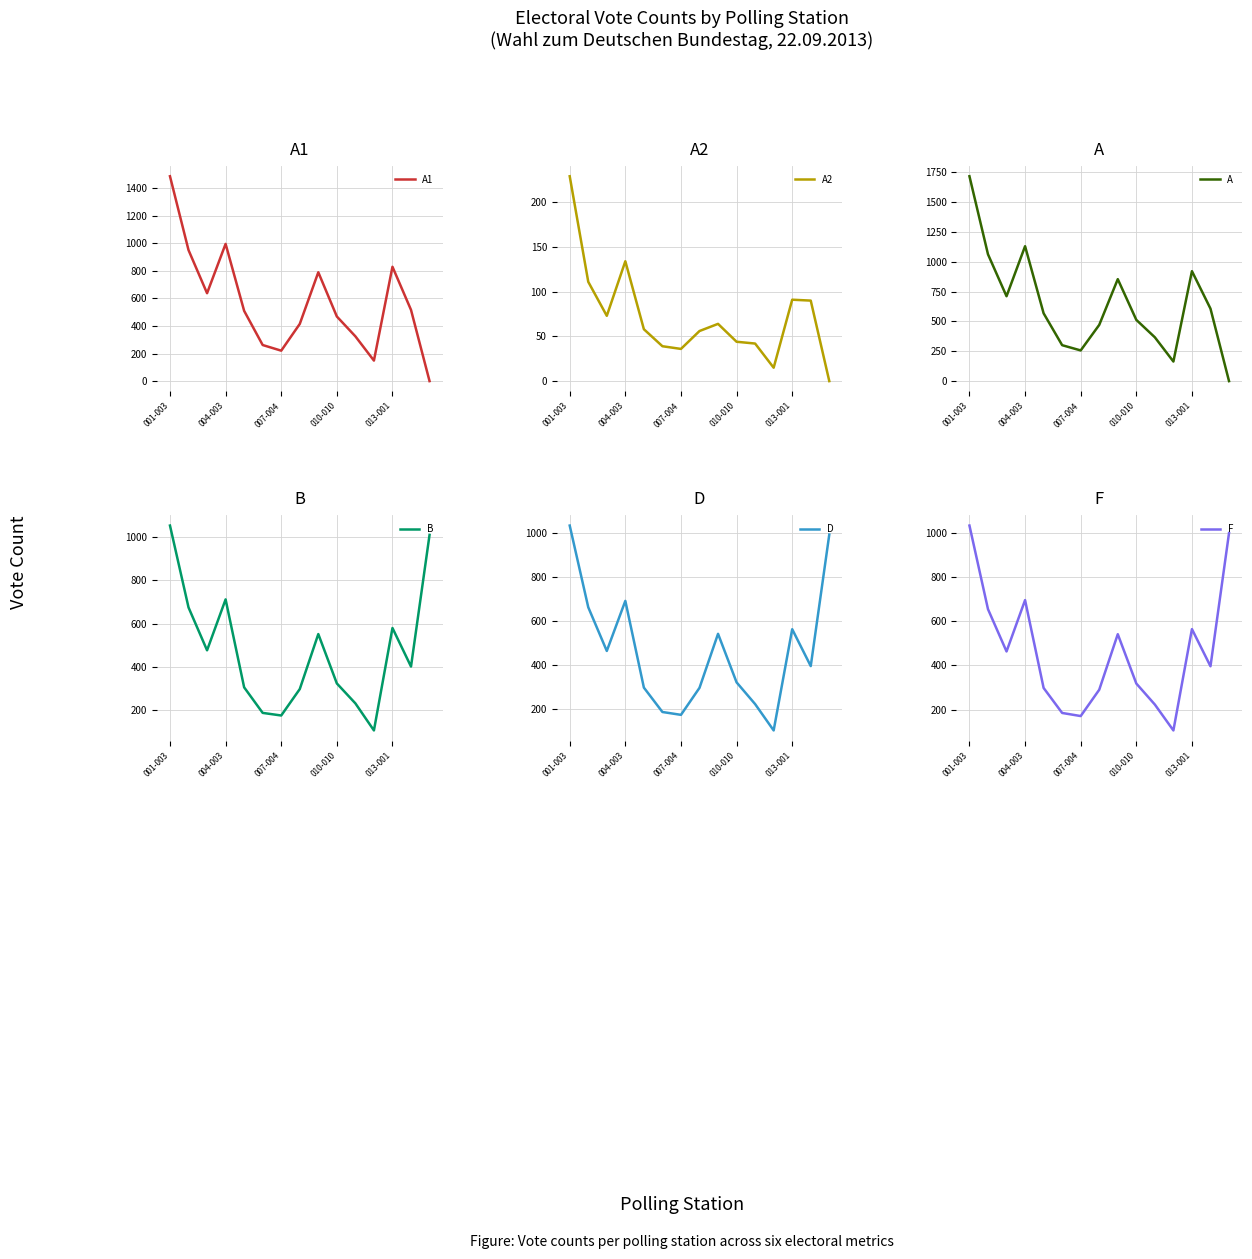

How many lines are shown in the chart?

6